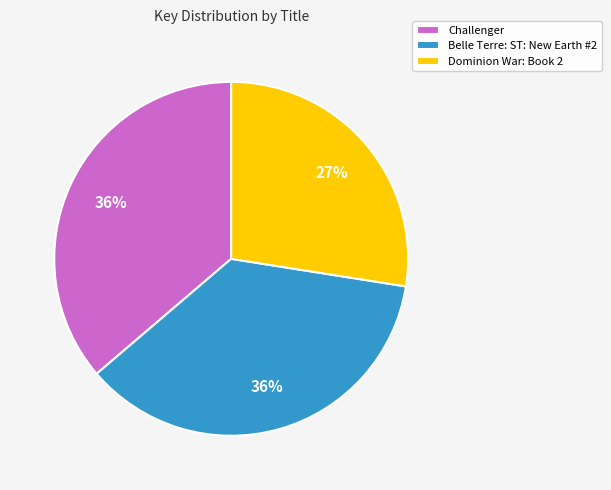

Count the number of slices in the pie.

3